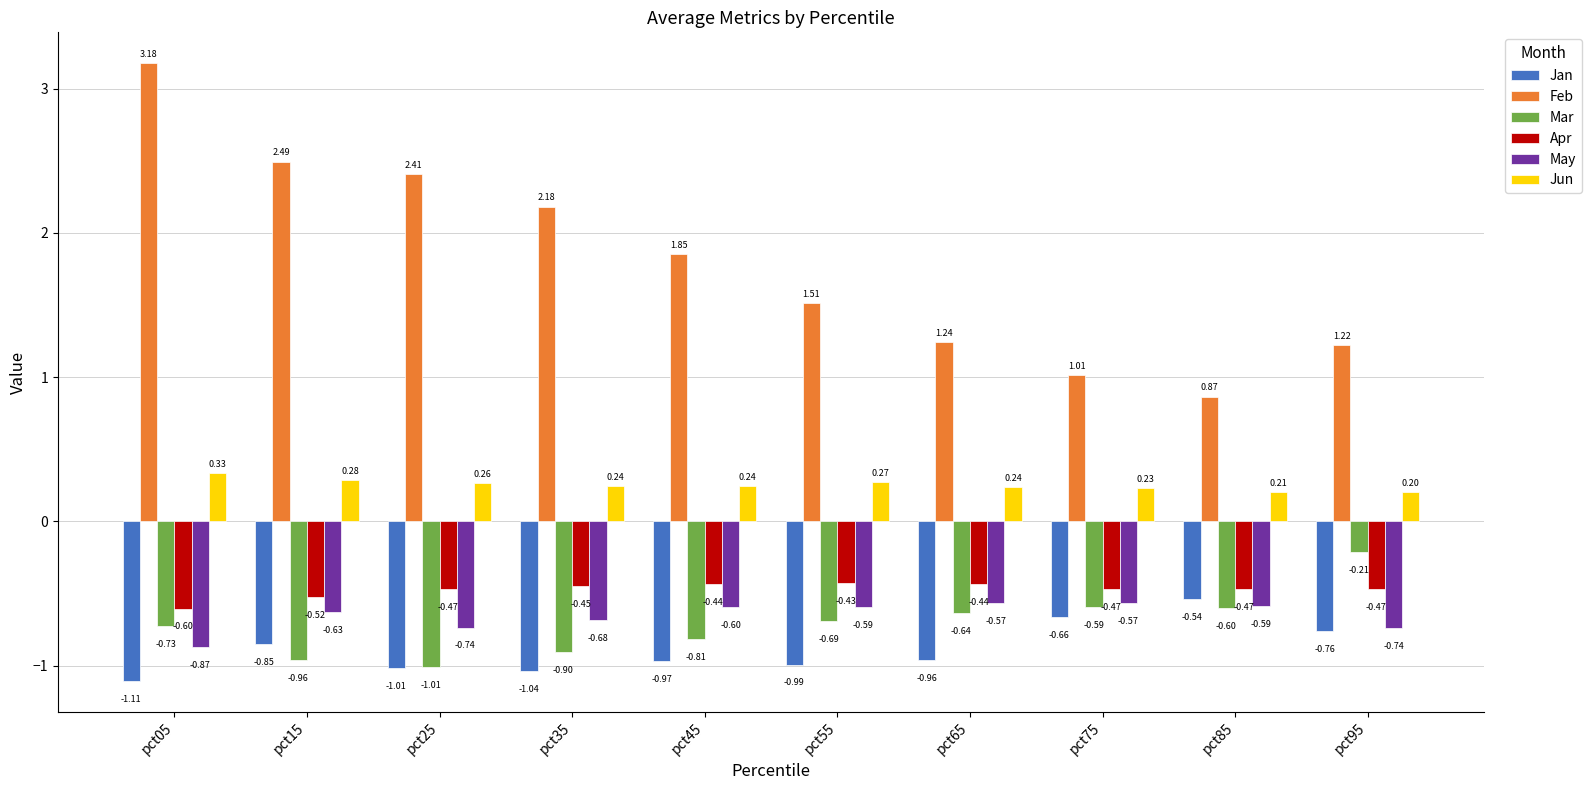

How many bars are there in total?

60